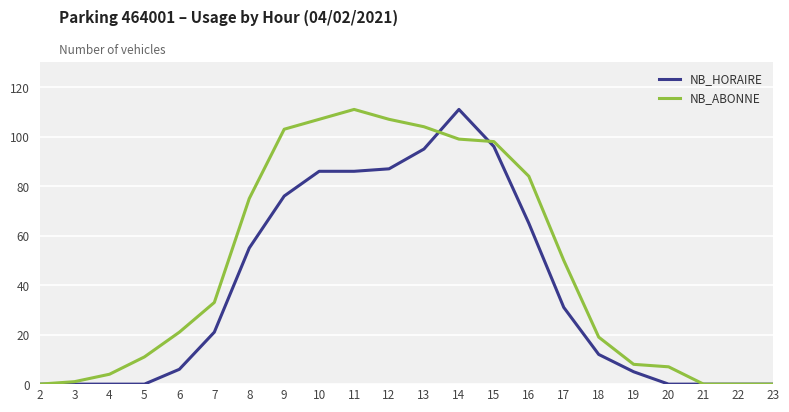

How many series are shown in this chart?

2